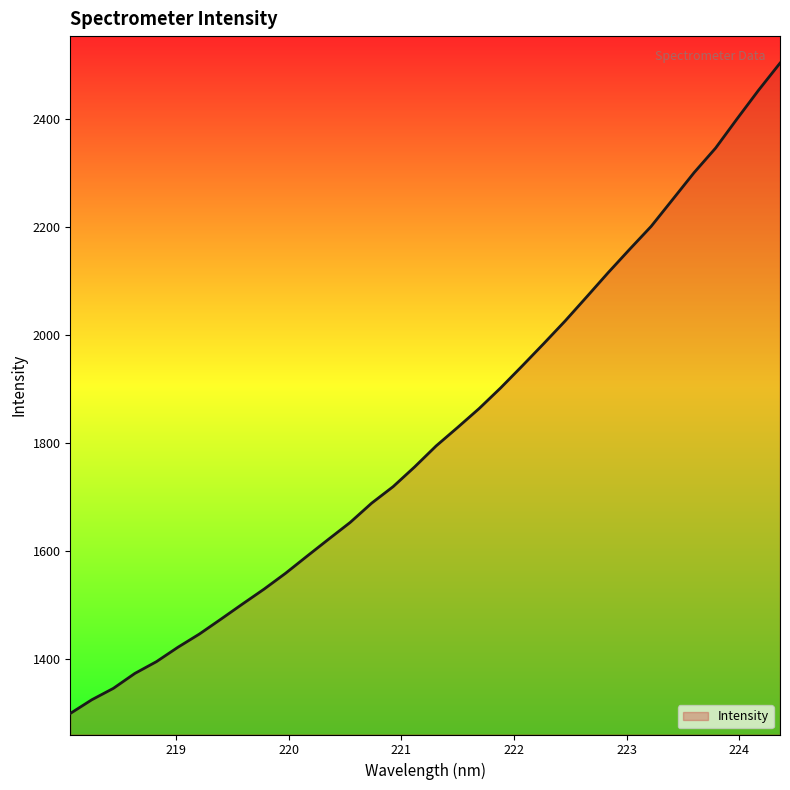

What is the maximum value shown in the chart?

2502.6